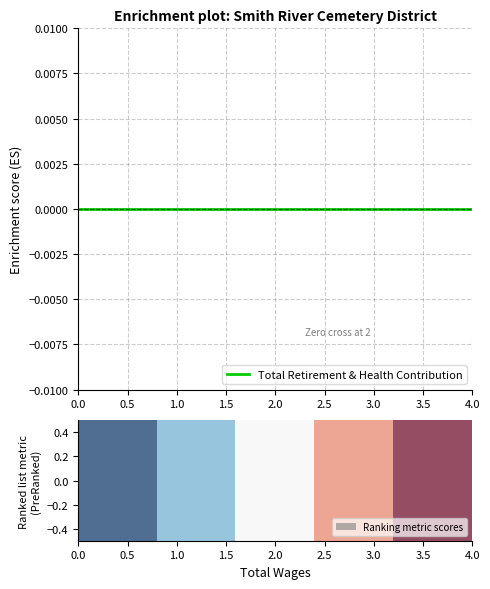

At which category does the chart reach its peak across all series?

2.0